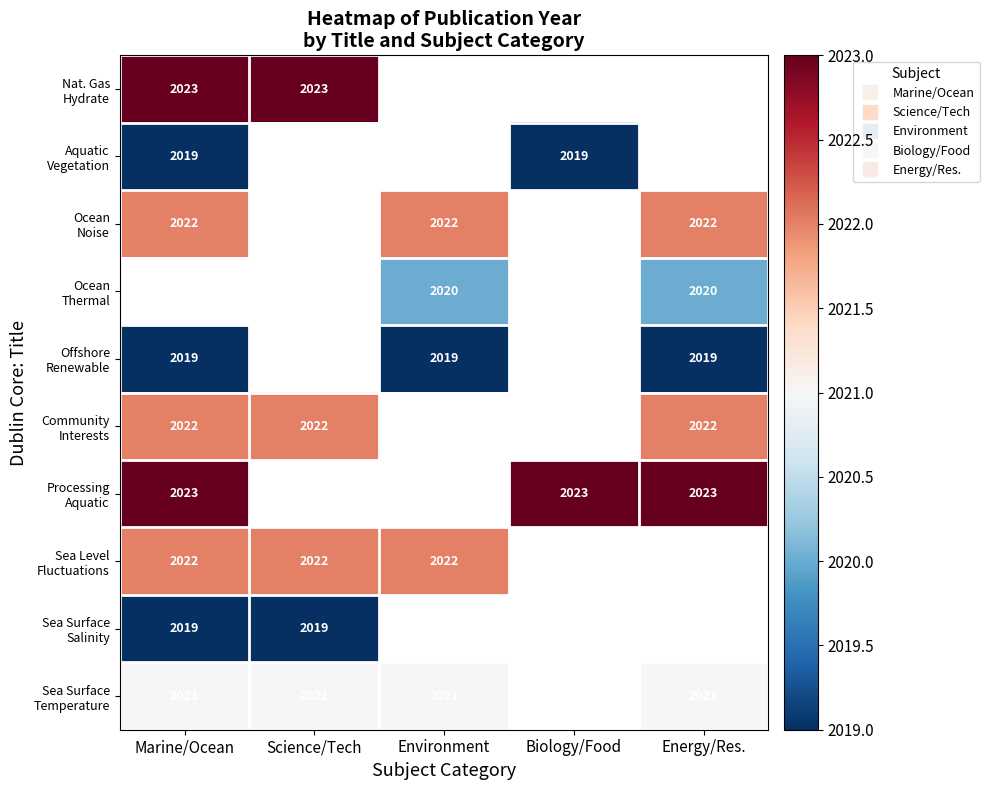

At which label is Processing Aquatic closest to 2023?

Marine/Ocean